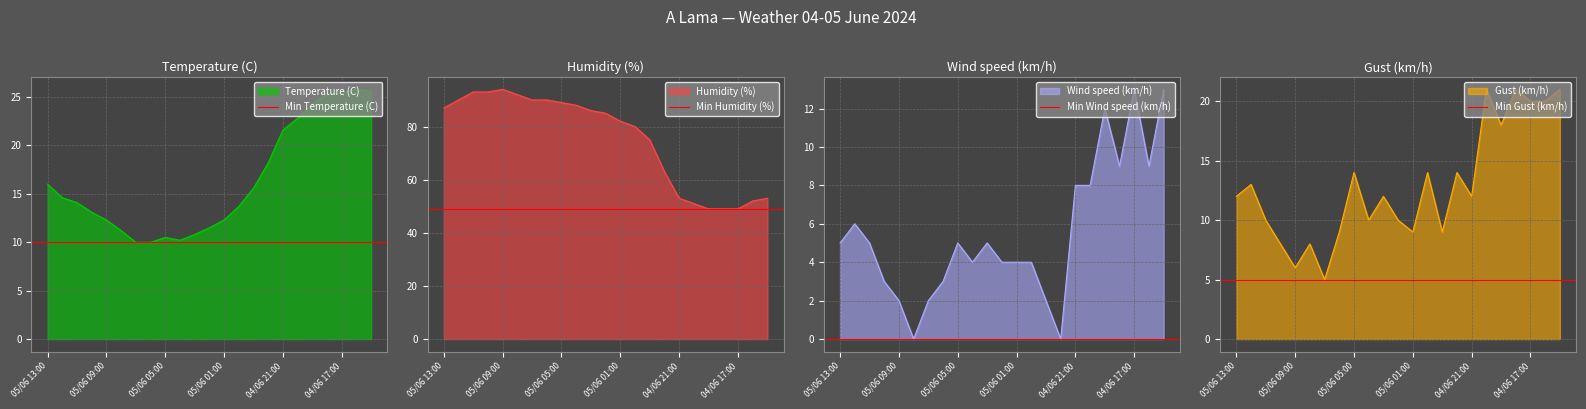

What is the lowest value of the Temperature (C) series?

10.0